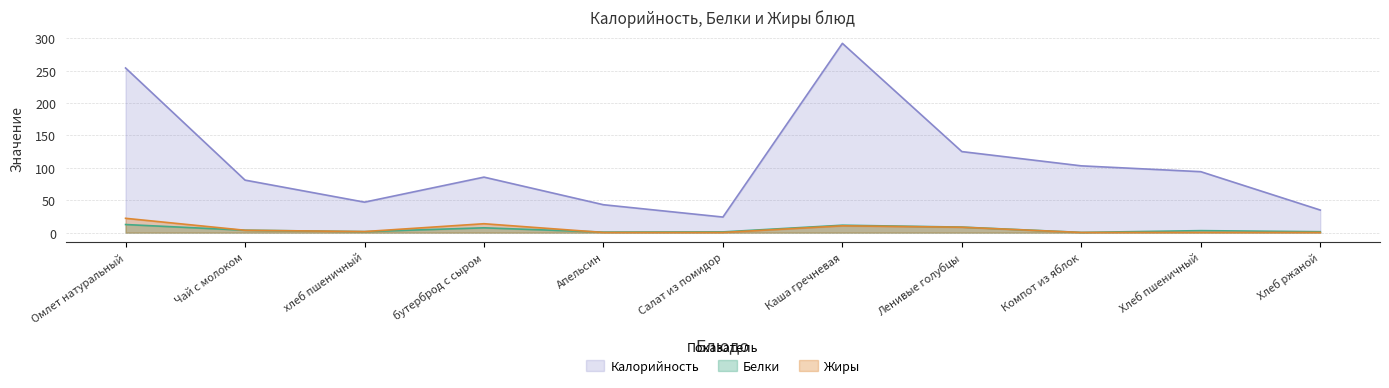

True or false: Калорийность has more than 0 interior local peaks.

True